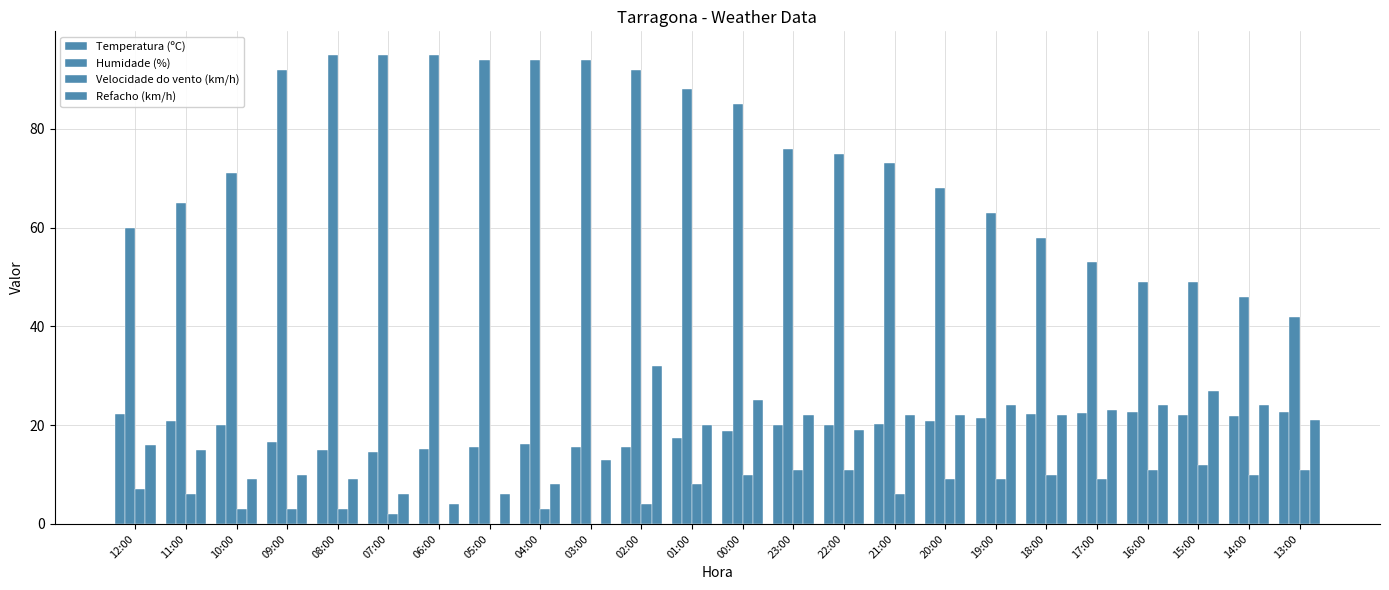

What position from the left is 03:00?

10